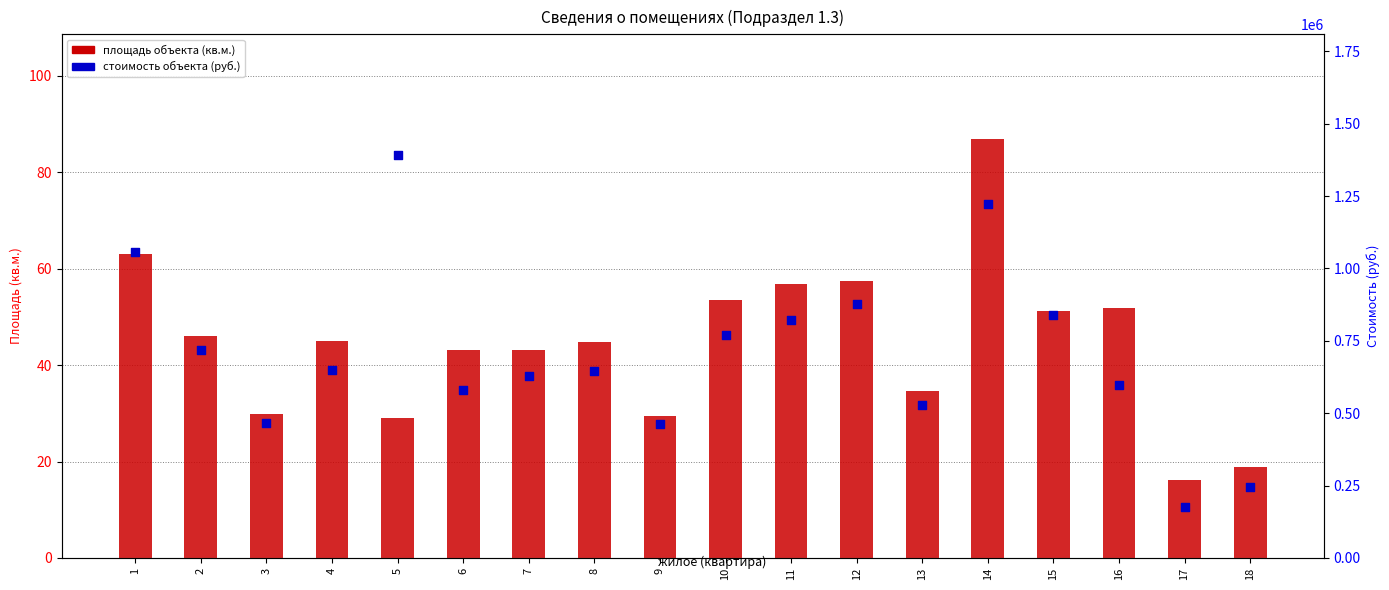

At which category is the sum across all series the highest?

5